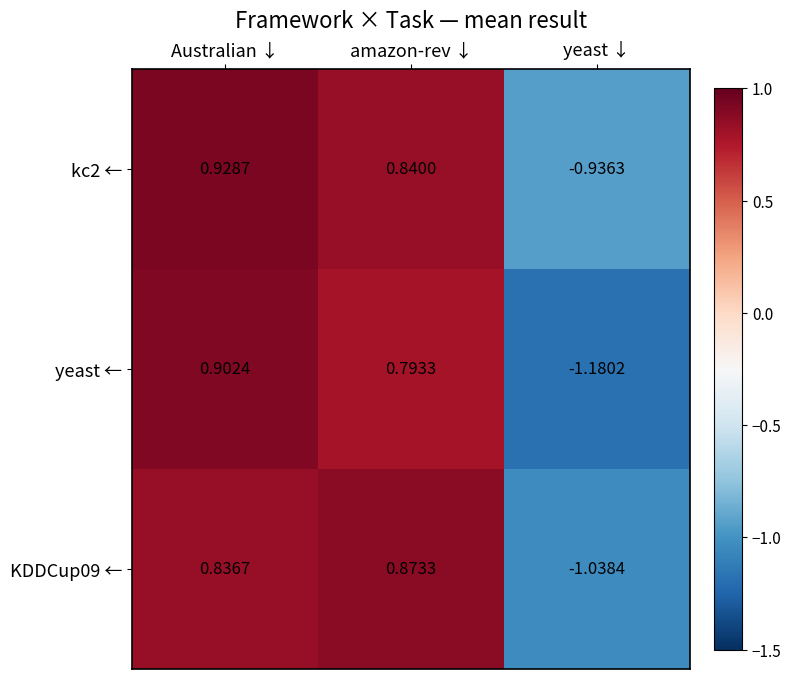

What is the difference between the highest and lowest values at Australian ↓?

0.1